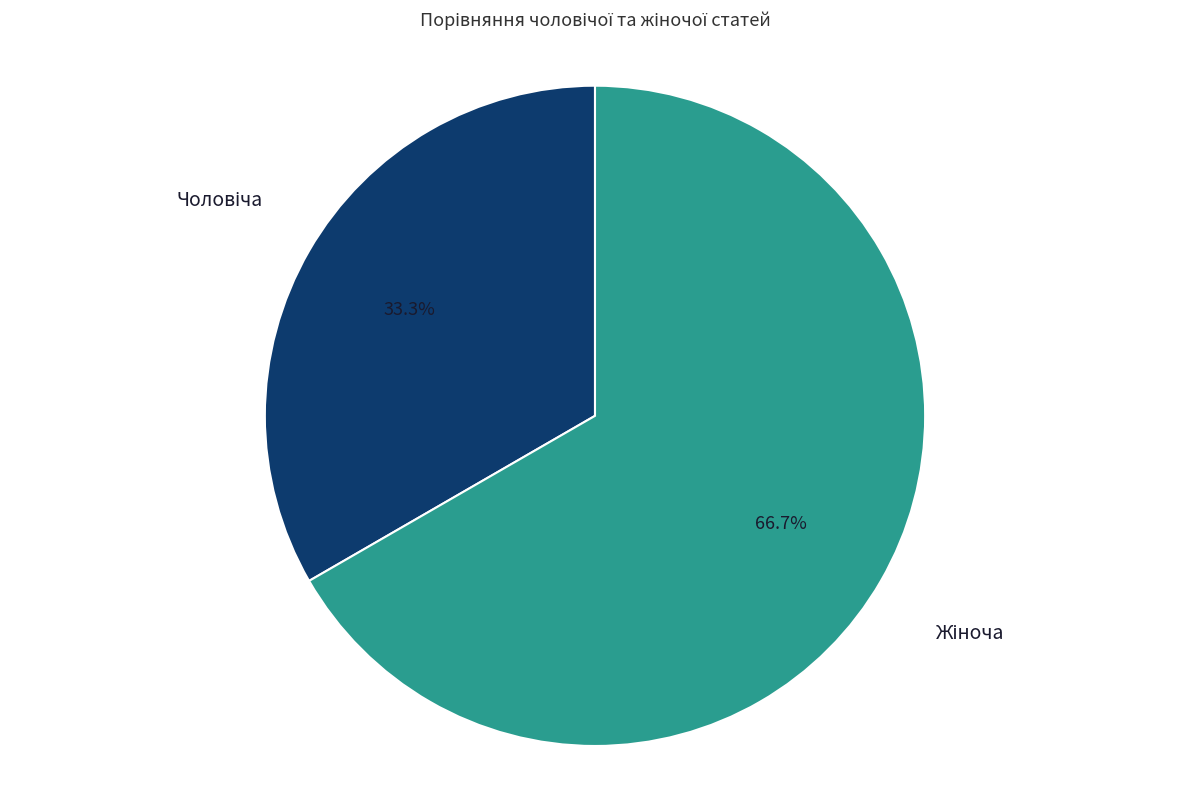

Is there a majority slice in this chart?

Yes